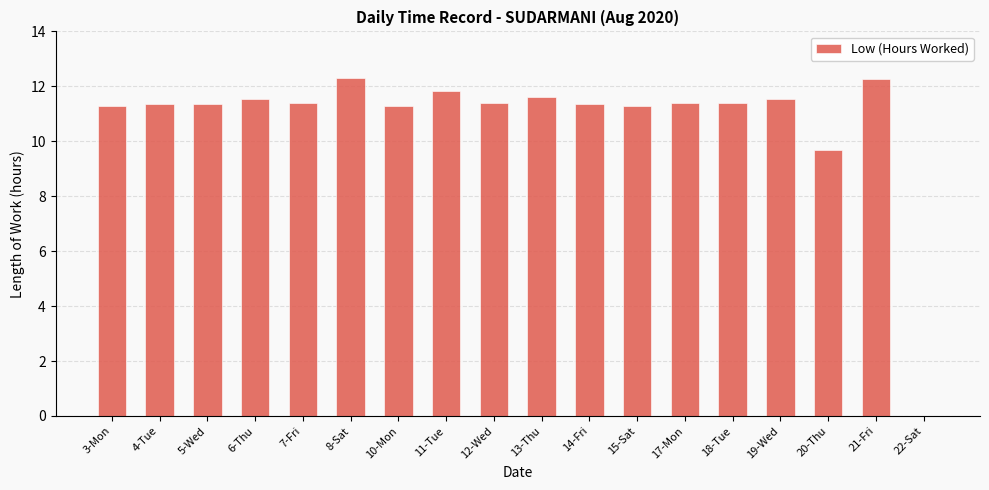

What is the sum of the values at 15-Sat and 17-Mon?

22.7